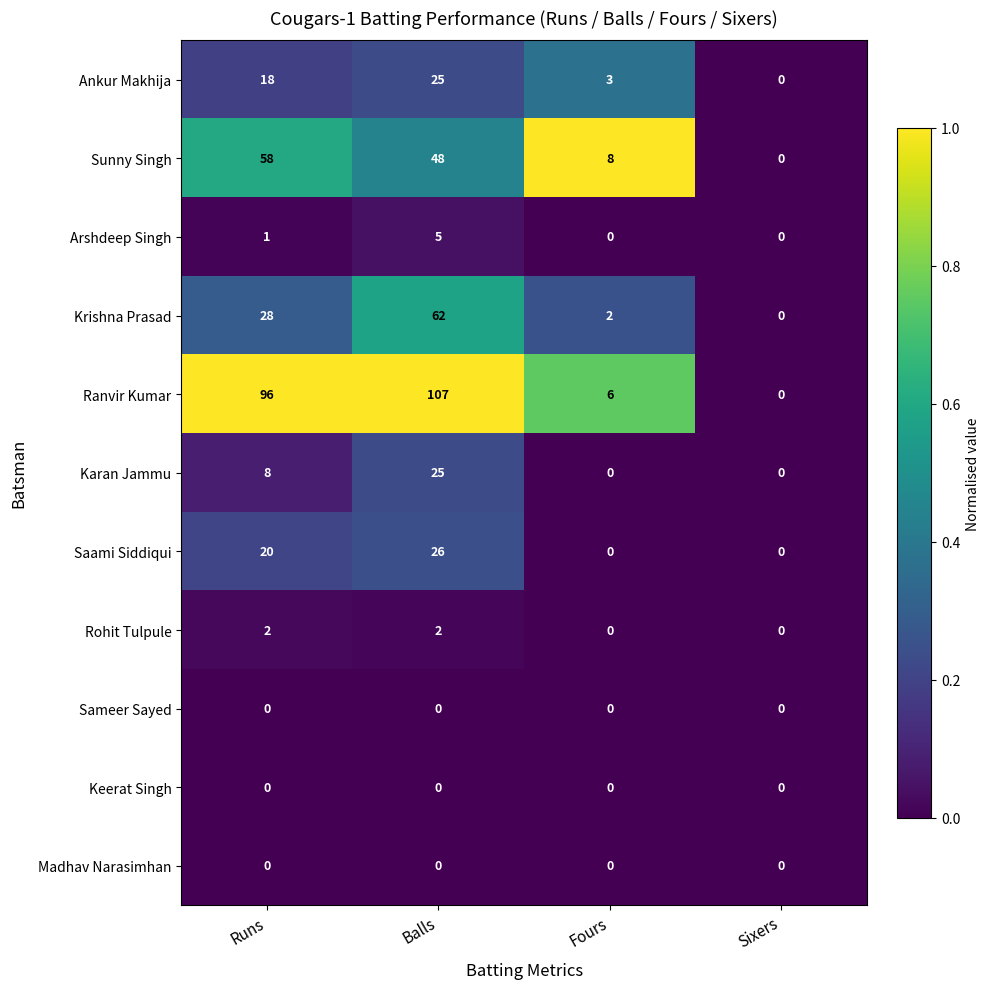

What is the difference between the highest and lowest values at Runs?

96